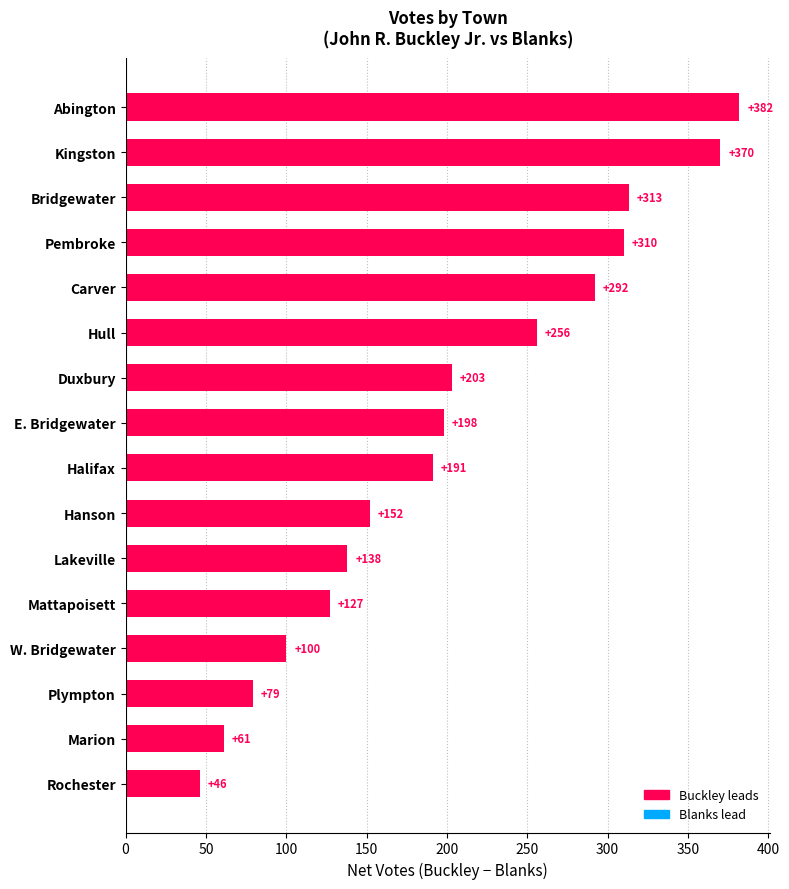

True or false: the data shows 203 at Duxbury.

True